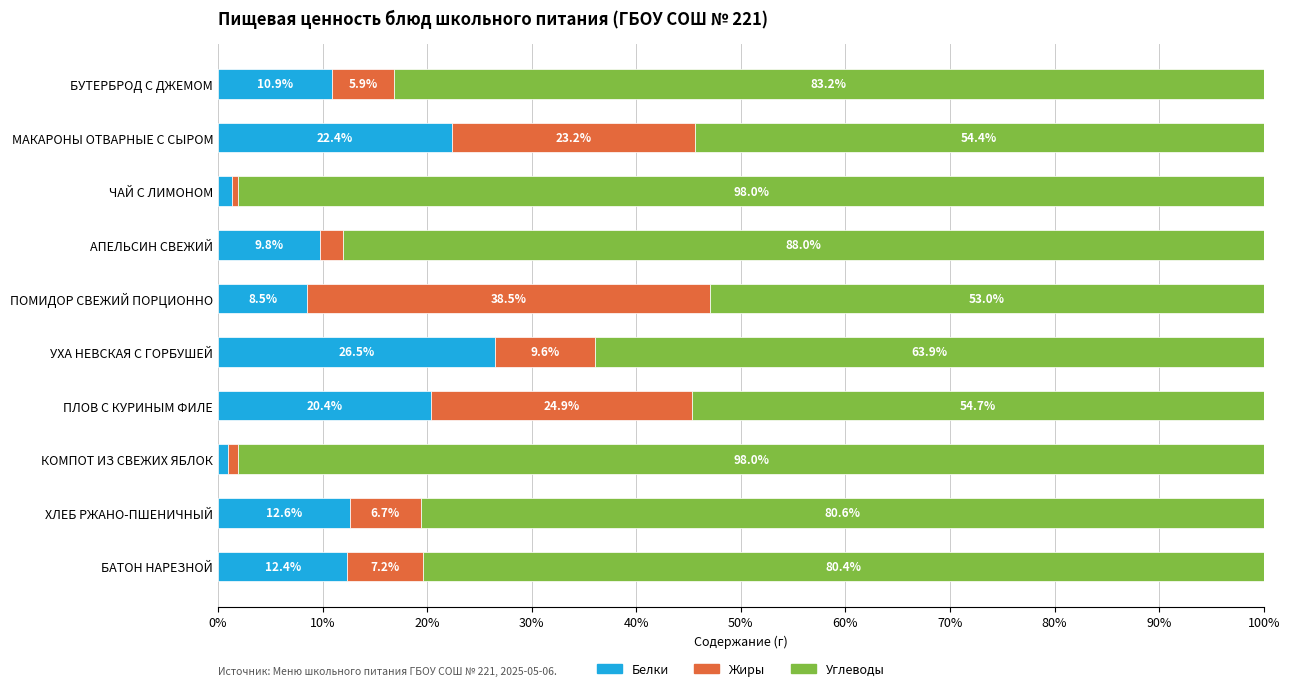

What is the difference between the Белки values at БУТЕРБРОД С ДЖЕМОМ and АПЕЛЬСИН СВЕЖИЙ?

1.1